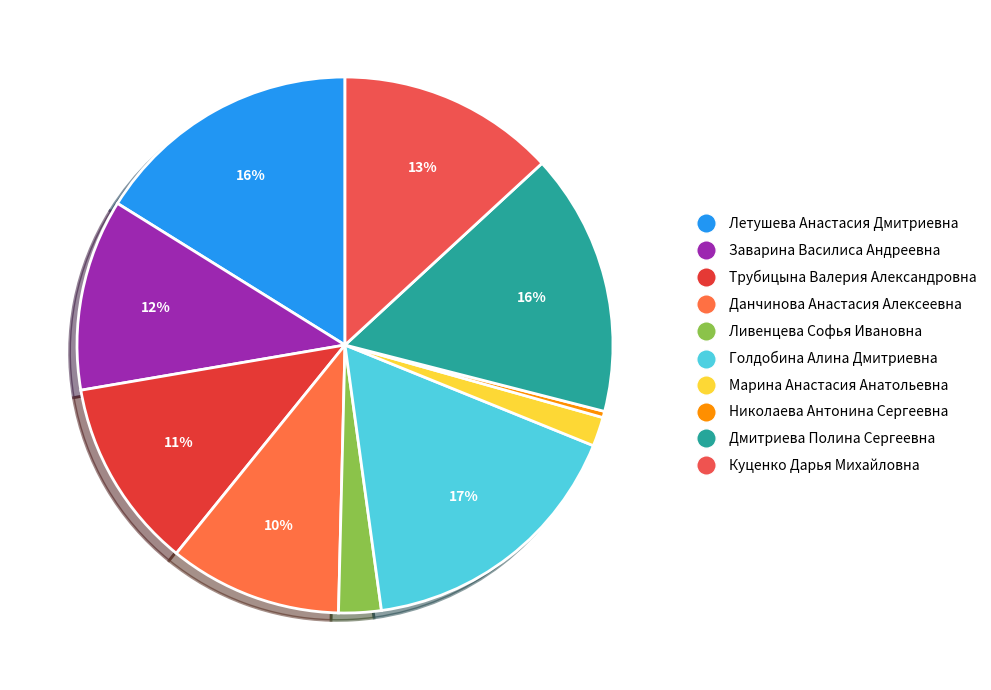

To the nearest percent, what percentage of the pie is Данчинова Анастасия Алексеевна?

10%